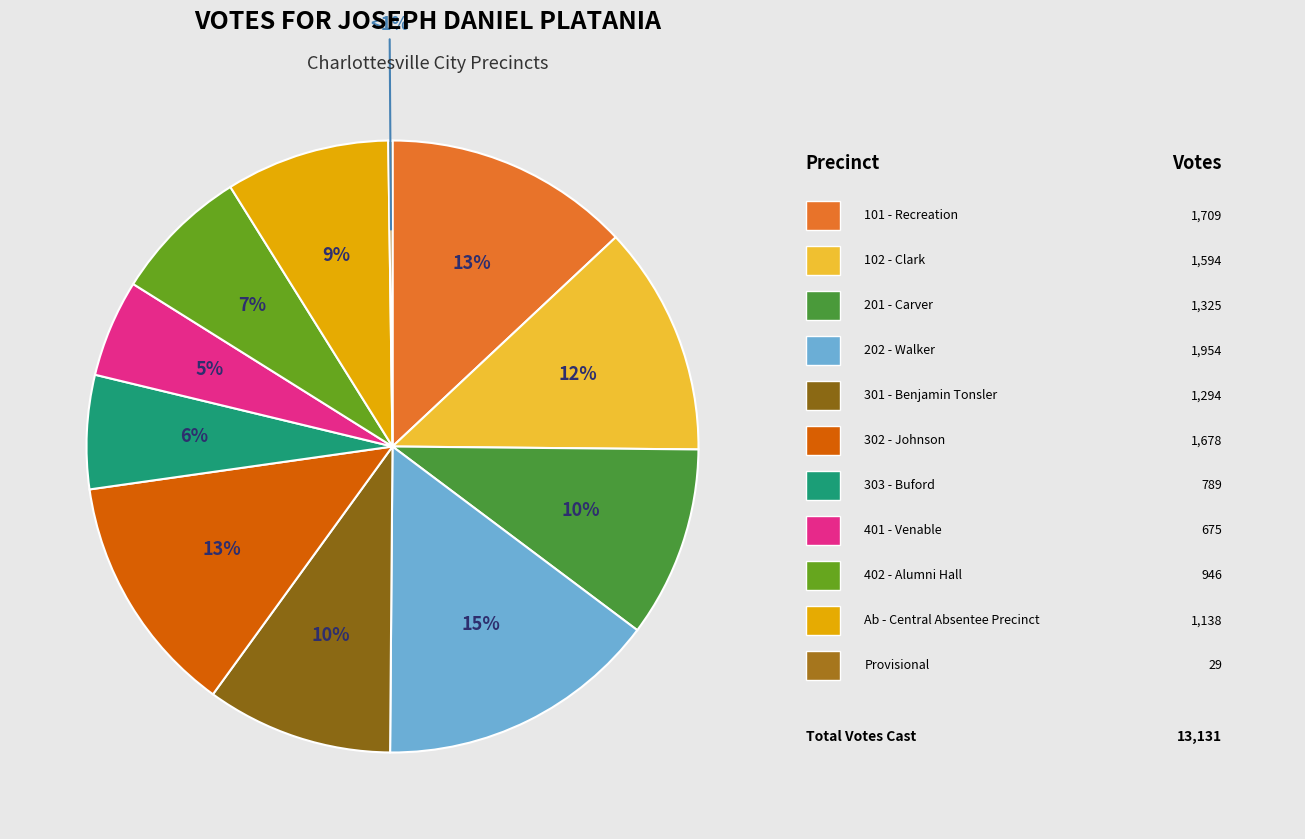

Rank the categories by value from highest to lowest.

202 - Walker, 101 - Recreation, 302 - Johnson, 102 - Clark, 201 - Carver, 301 - Benjamin Tonsler, Ab - Central Absentee Precinct, 402 - Alumni Hall, 303 - Buford, 401 - Venable, Provisional